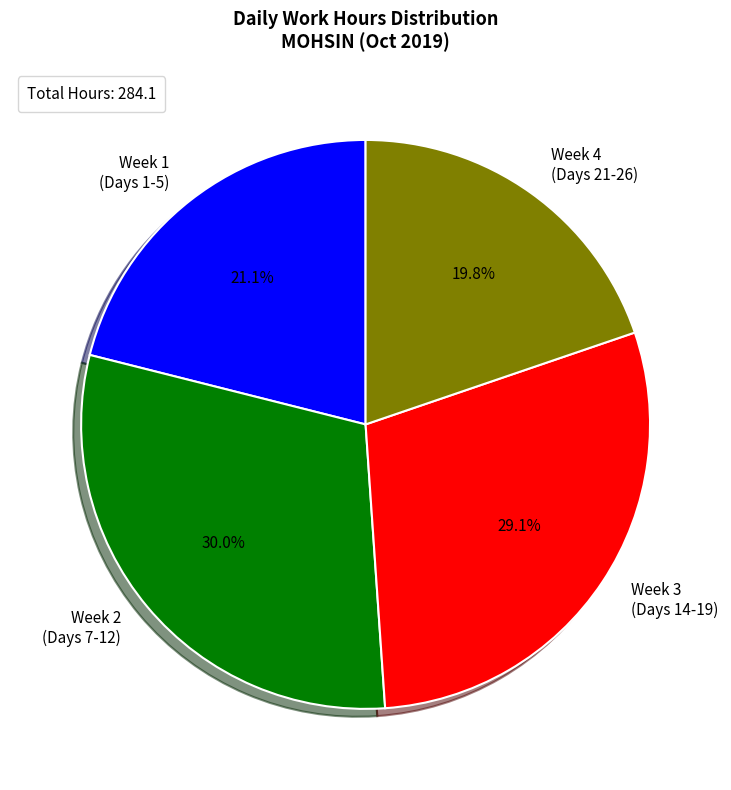

What percentage is NOT represented by Week 3 (Days 14-19)?

70.9%